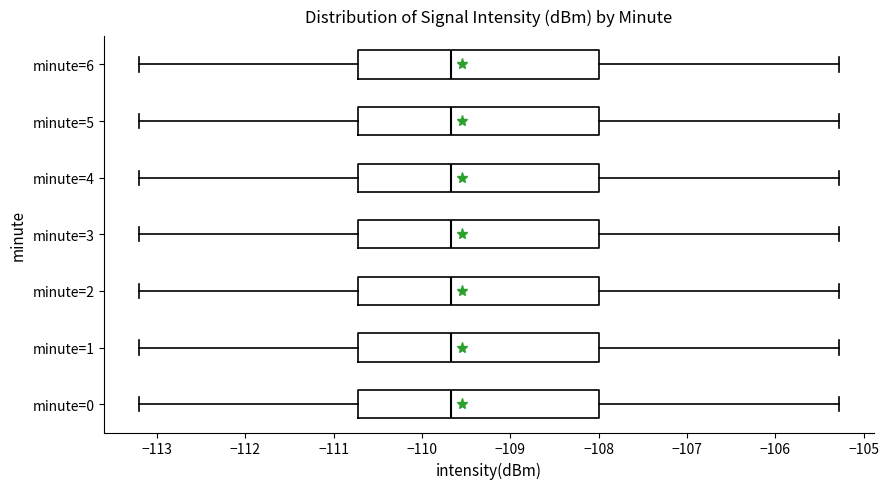

Reading bottom to top, transcribe this box plot: for each box, give where its median line is, the range the box spans, and where its two whiskers end, as read against the x-axis. The values are not printed on the chart, so give them approximately, as read against the axis.

minute=0: median -109.7, box -110.7 to -108.0, whiskers -113.2 to -105.3
minute=1: median -109.7, box -110.7 to -108.0, whiskers -113.2 to -105.3
minute=2: median -109.7, box -110.7 to -108.0, whiskers -113.2 to -105.3
minute=3: median -109.7, box -110.7 to -108.0, whiskers -113.2 to -105.3
minute=4: median -109.7, box -110.7 to -108.0, whiskers -113.2 to -105.3
minute=5: median -109.7, box -110.7 to -108.0, whiskers -113.2 to -105.3
minute=6: median -109.7, box -110.7 to -108.0, whiskers -113.2 to -105.3